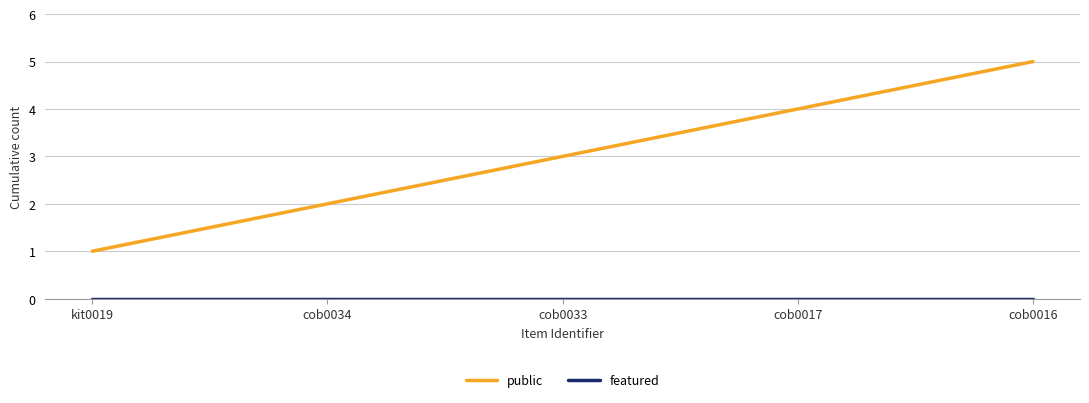

What is the difference between the highest and lowest values at kit0019?

1